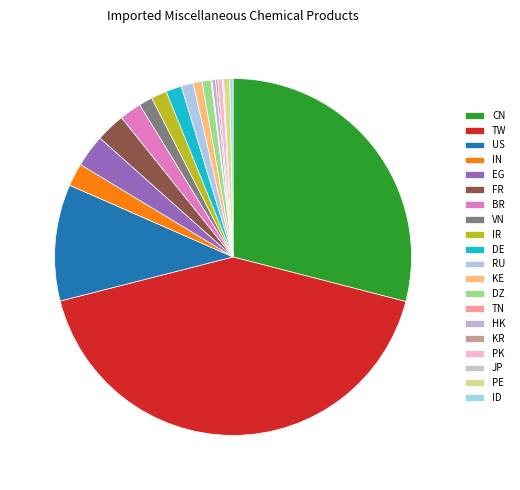

Does VN represent more than half of the total?

No